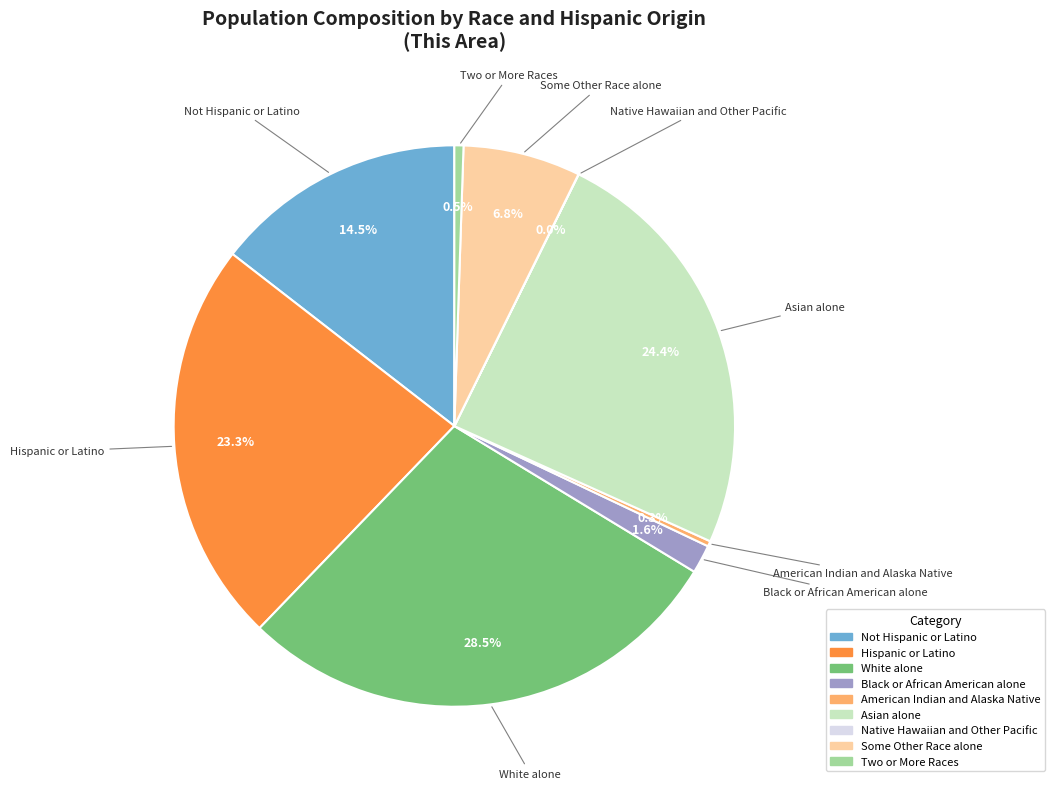

Which has a higher value, White alone or Black or African American alone?

White alone